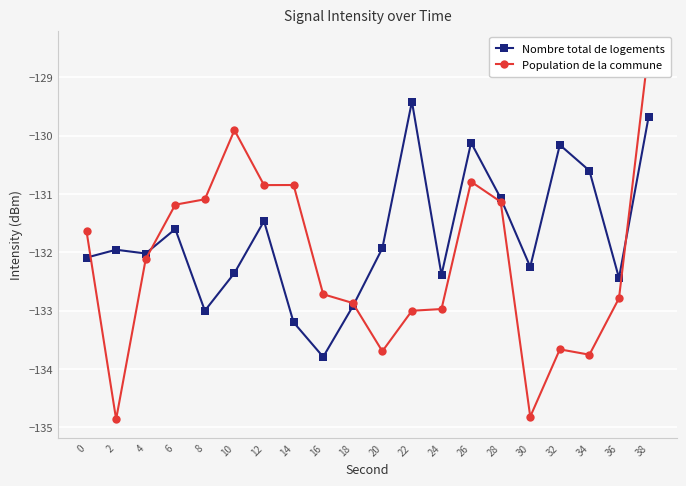

How many values in the Population de la commune series exceed -132?

9